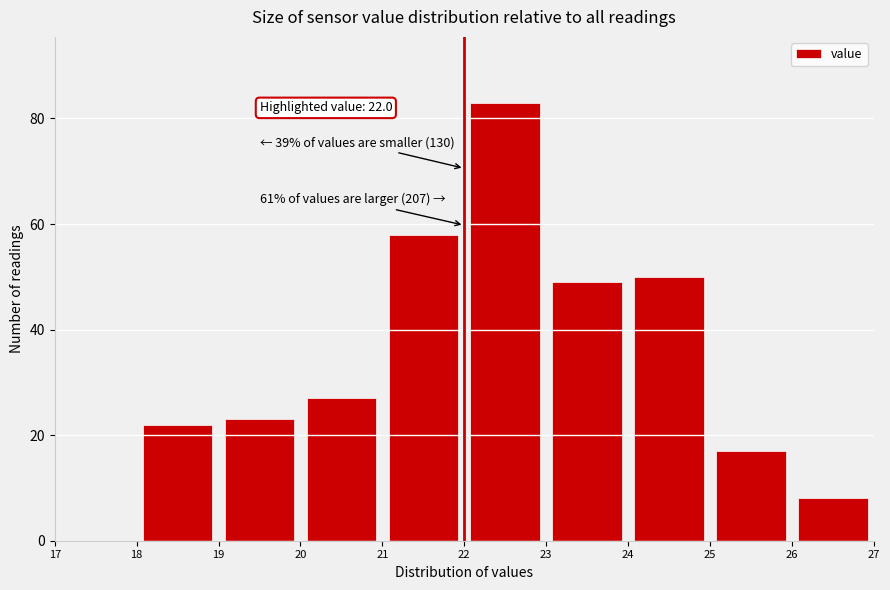

Over which range of the x-axis is the bar tallest?

22 to 23